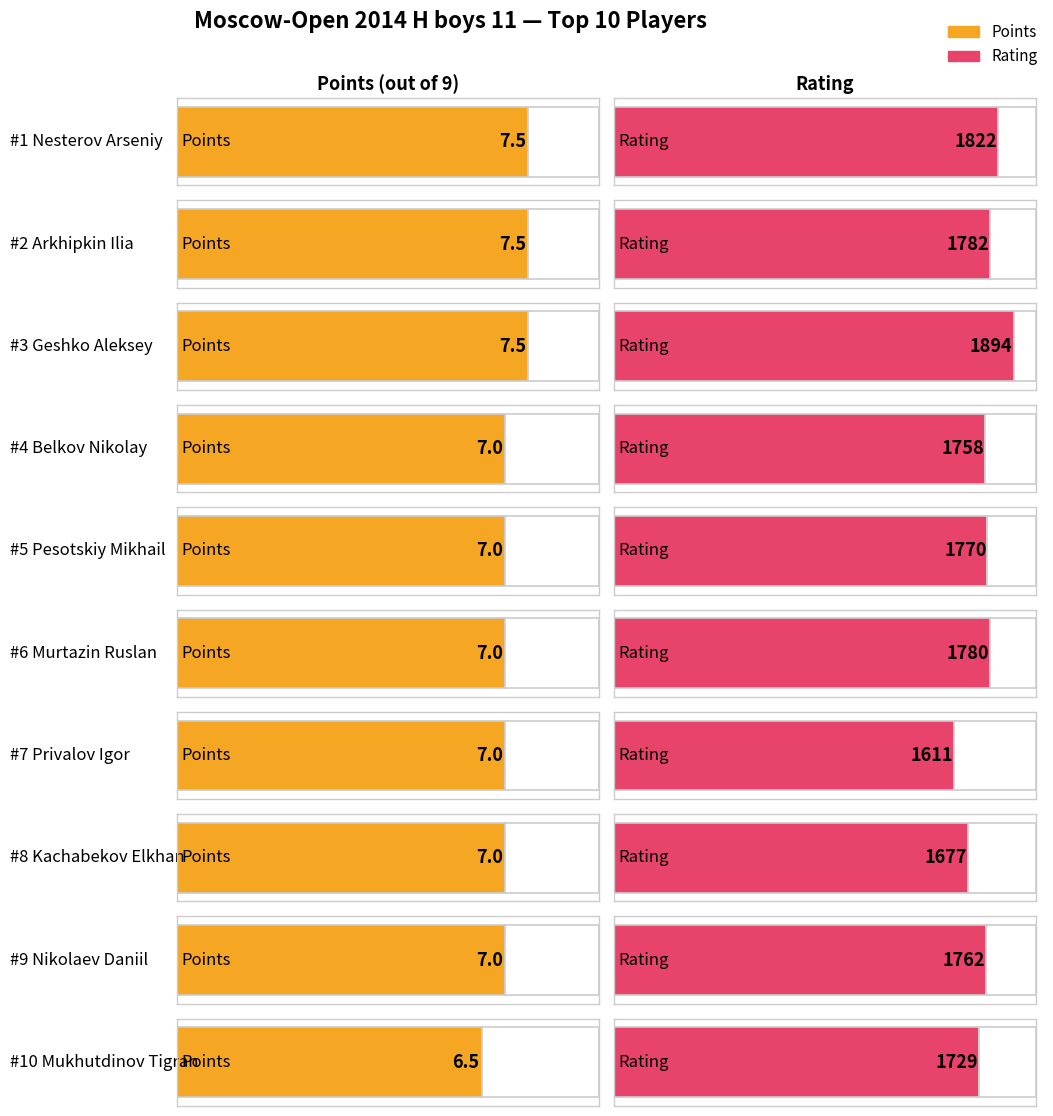

True or false: the data shows 7.0 at Privalov Igor.

True